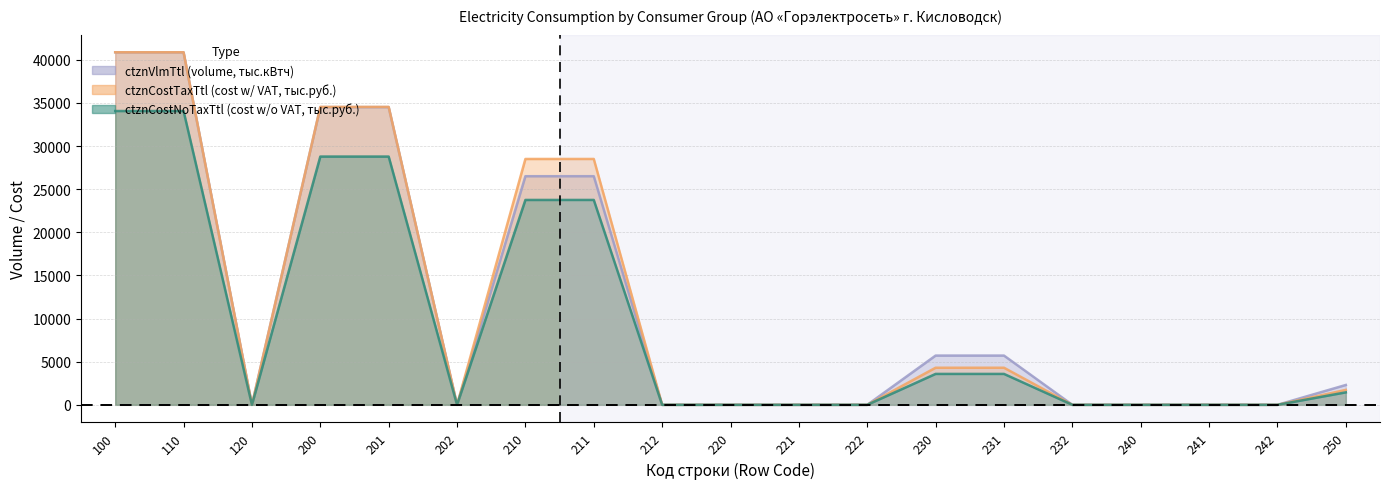

Where is the first local minimum for ctznCostNoTaxTtl?

120